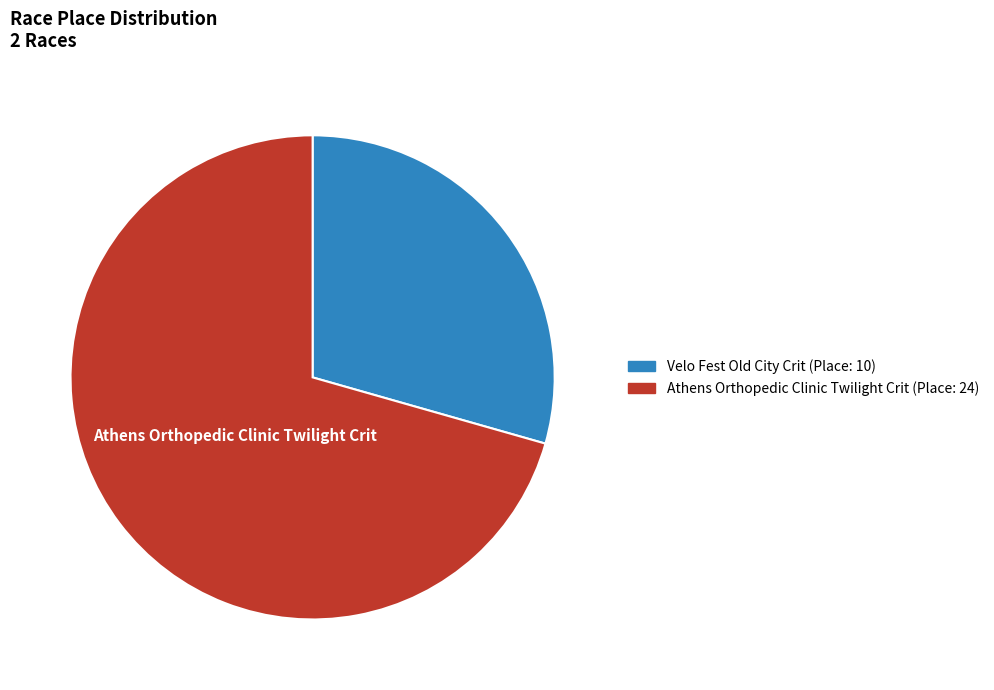

Which category has the smallest portion of the pie?

Velo Fest Old City Crit